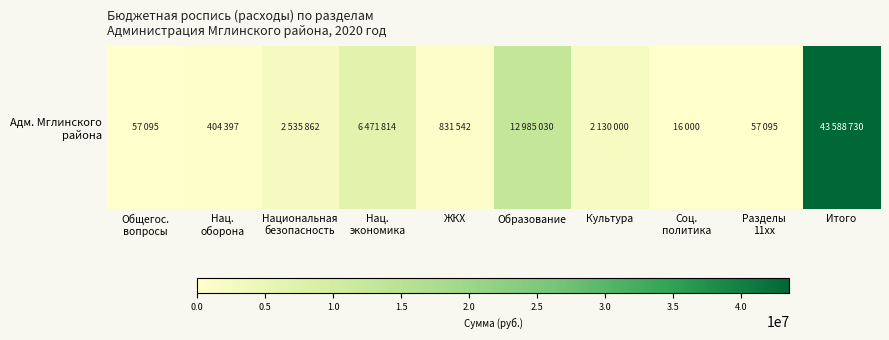

Count the number of values greater than 2130000.

4